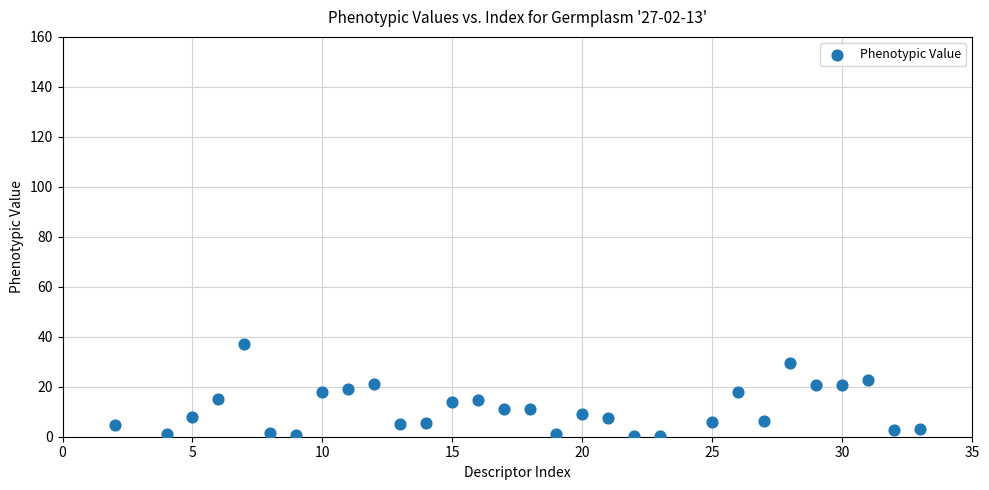

What is the range of X values (max minus min)?

31.0